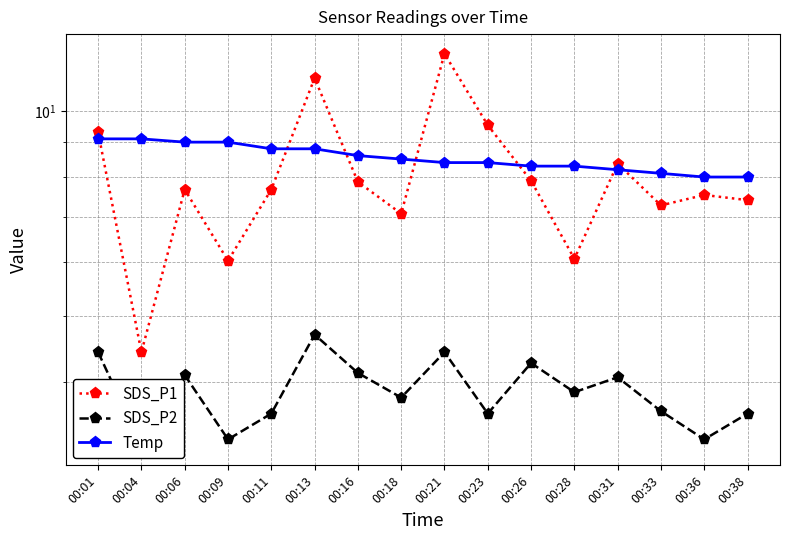

What is the total value across all series at 00:09?

18.3